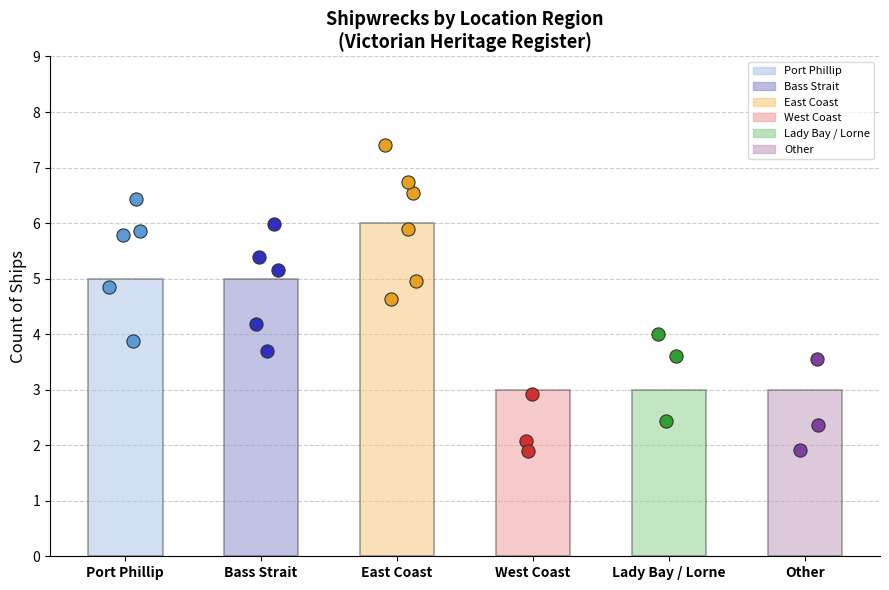

Between Lady Bay / Lorne and Port Phillip, which is larger?

Port Phillip